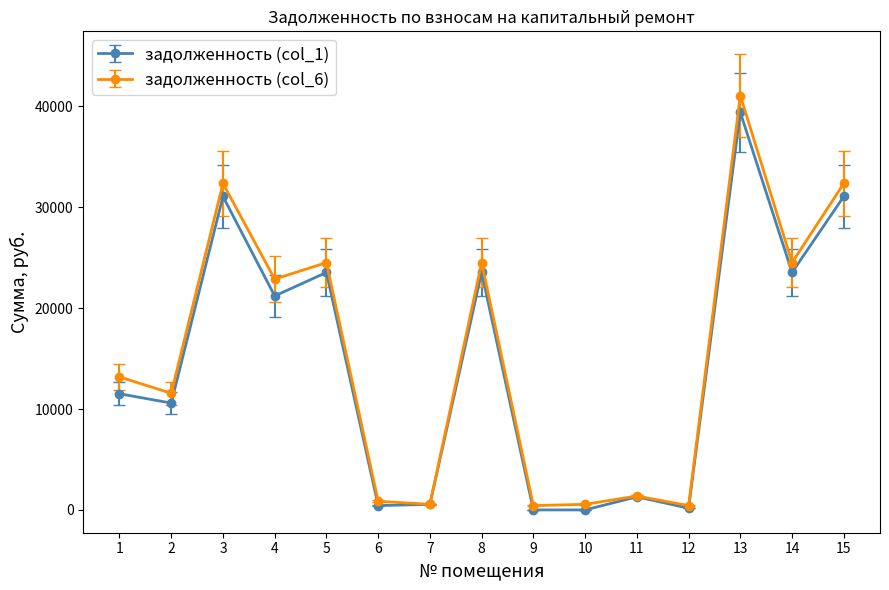

At how many categories does at least one series exceed 8106?

9